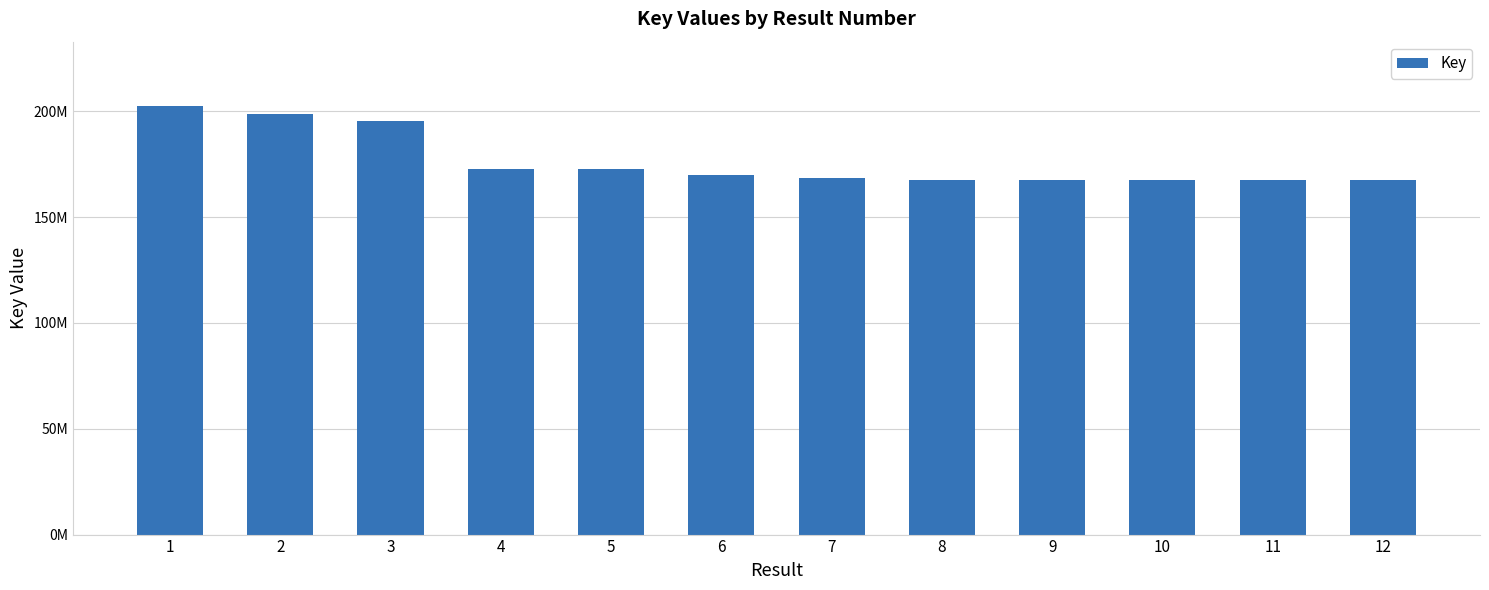

Does the chart contain any negative values?

No